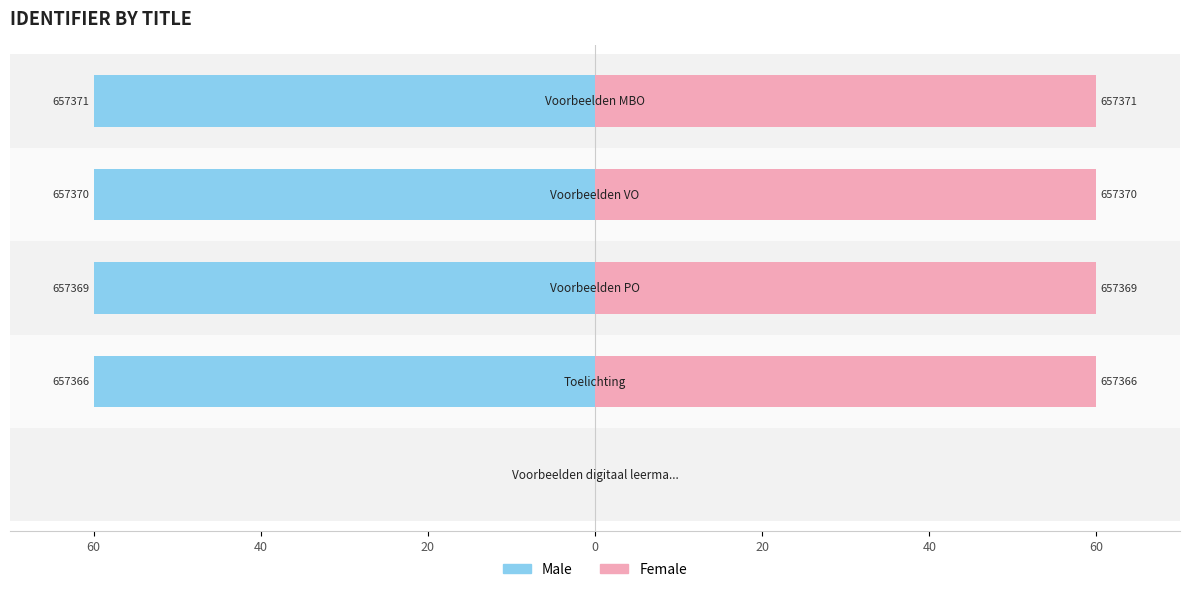

How many values in the Male series are below -59?

4